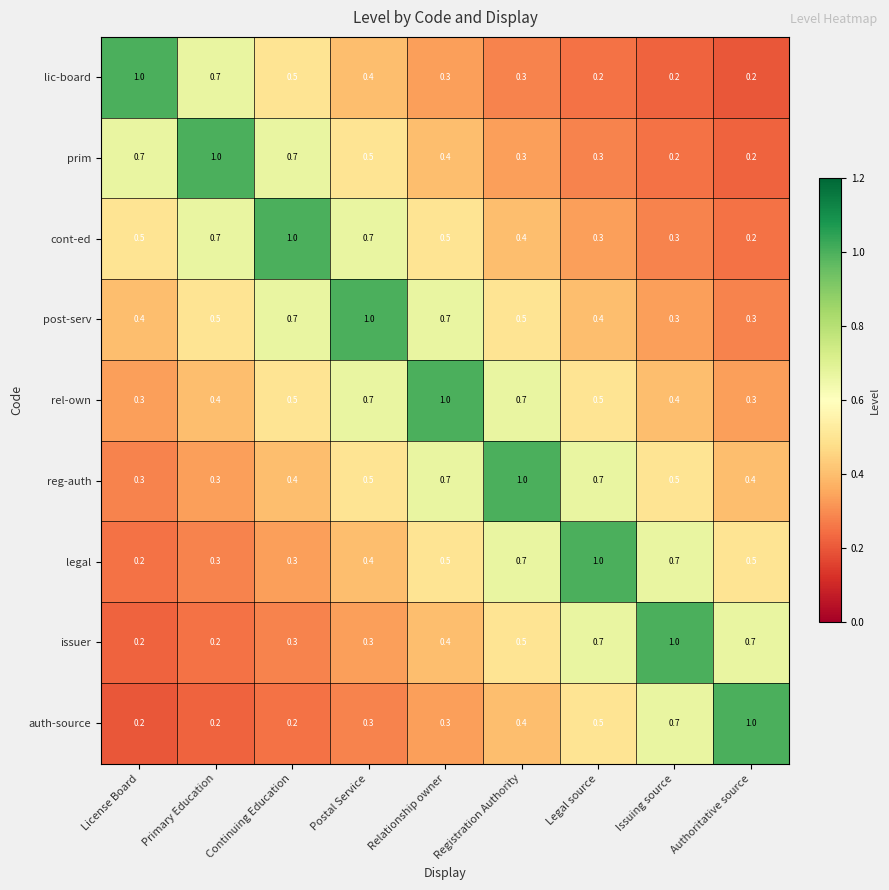

What is the total value across all series at Registration Authority?

4.8